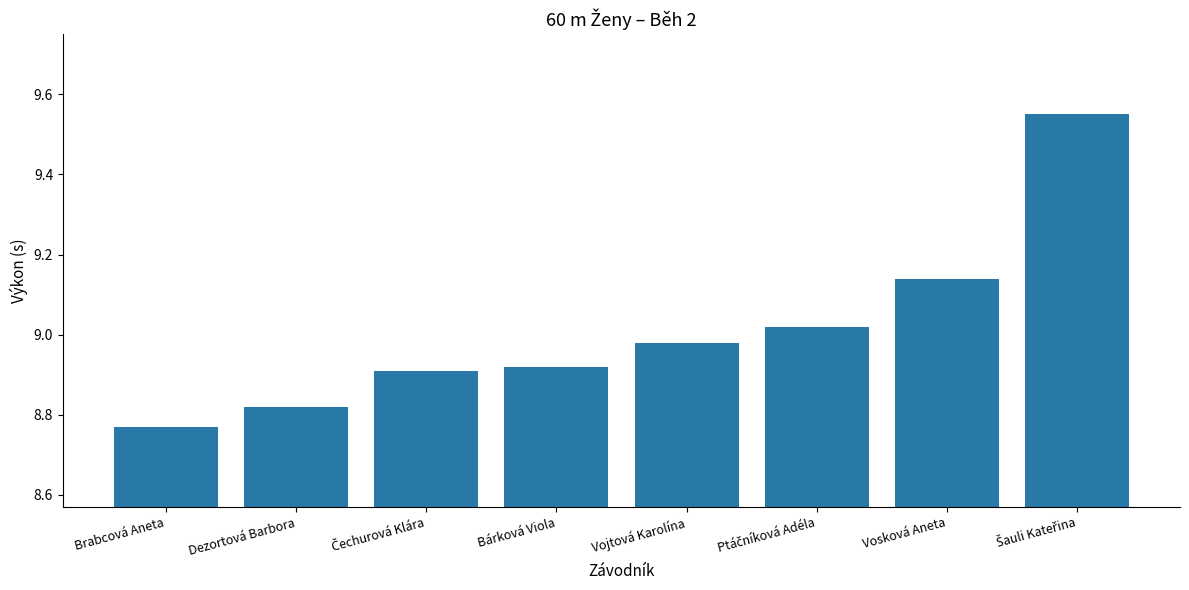

What is the difference between the maximum and minimum values?

0.8